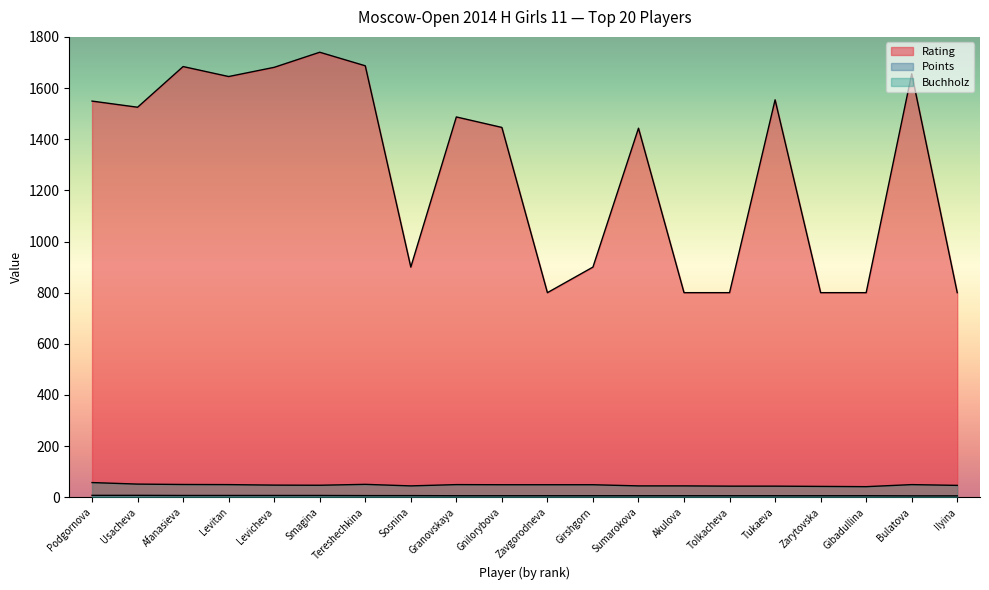

Reading left to right, list all the values displayed in this chart.

Rating: Podgornova=1549.0	Usacheva=1525.0	Afanasieva=1684.0	Levitan=1645.0	Levicheva=1681.0	Smagina=1740.0	Tereshechkina=1687.0	Sosnina=900.0	Granovskaya=1487.0	Gnilorybova=1446.0	Zavgorodneva=800.0	Girshgorn=900.0	Sumarokova=1443.0	Akulova=800.0	Tolkacheva=800.0	Tukaeva=1554.0	Zarytovska=800.0	Gibadullina=800.0	Bulatova=1656.0	Ilyina=800.0
Points: Podgornova=7.5	Usacheva=7.5	Afanasieva=7.0	Levitan=7.0	Levicheva=7.0	Smagina=7.0	Tereshechkina=6.5	Sosnina=6.5	Granovskaya=6.0	Gnilorybova=6.0	Zavgorodneva=6.0	Girshgorn=6.0	Sumarokova=6.0	Akulova=6.0	Tolkacheva=6.0	Tukaeva=6.0	Zarytovska=6.0	Gibadullina=6.0	Bulatova=5.5	Ilyina=5.5
Buchholz: Podgornova=57.5	Usacheva=51.5	Afanasieva=50.0	Levitan=49.5	Levicheva=47.5	Smagina=47.0	Tereshechkina=50.5	Sosnina=44.5	Granovskaya=49.5	Gnilorybova=49.0	Zavgorodneva=49.0	Girshgorn=49.0	Sumarokova=44.5	Akulova=44.5	Tolkacheva=43.5	Tukaeva=43.5	Zarytovska=42.5	Gibadullina=41.5	Bulatova=49.5	Ilyina=46.5